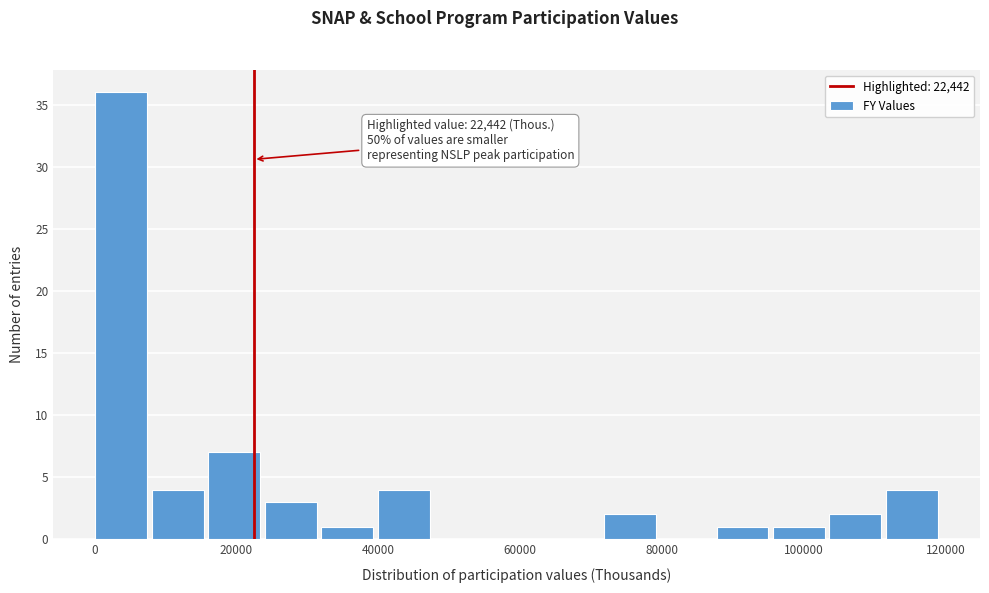

Read against the x-axis, roughly where is the centre of the tallest bar?

4000